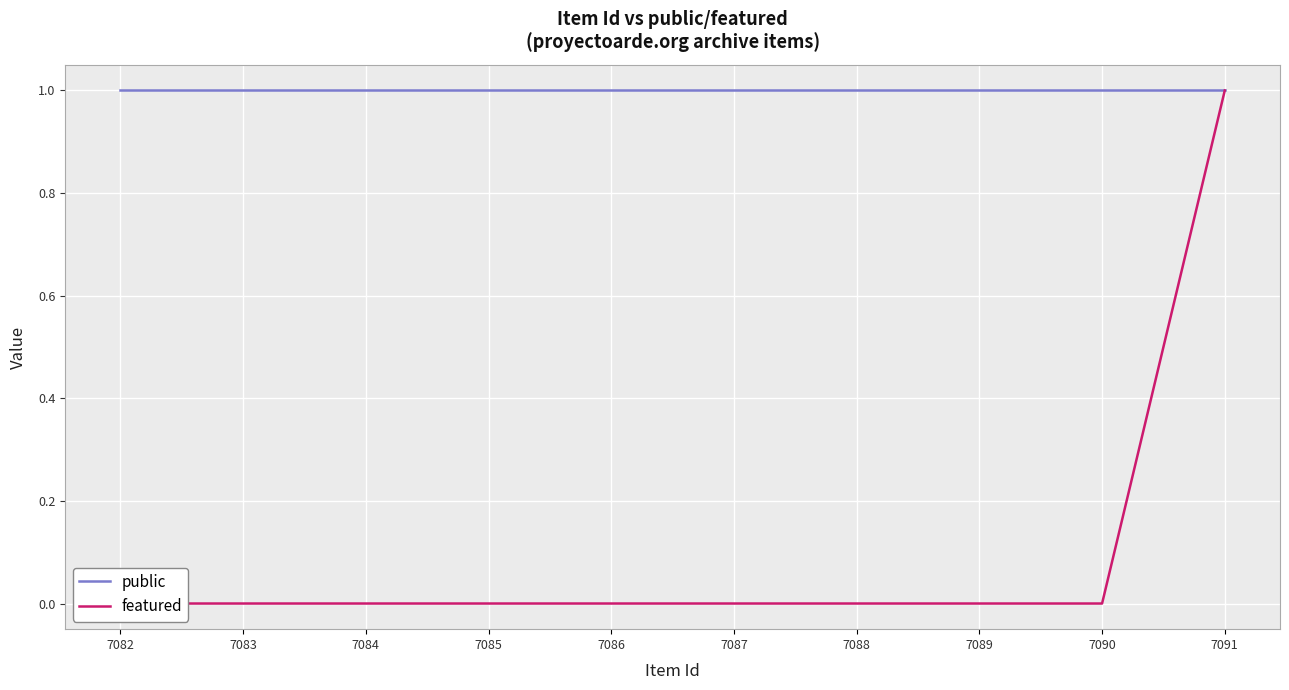

What are all the series names shown in the legend?

public, featured